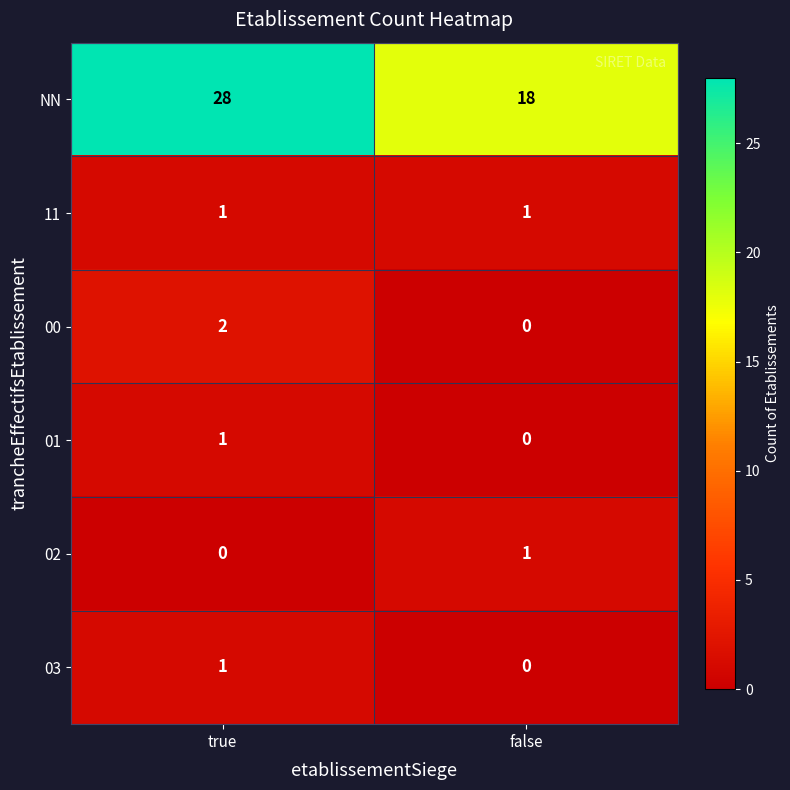

What is the sum of all NN values?

46